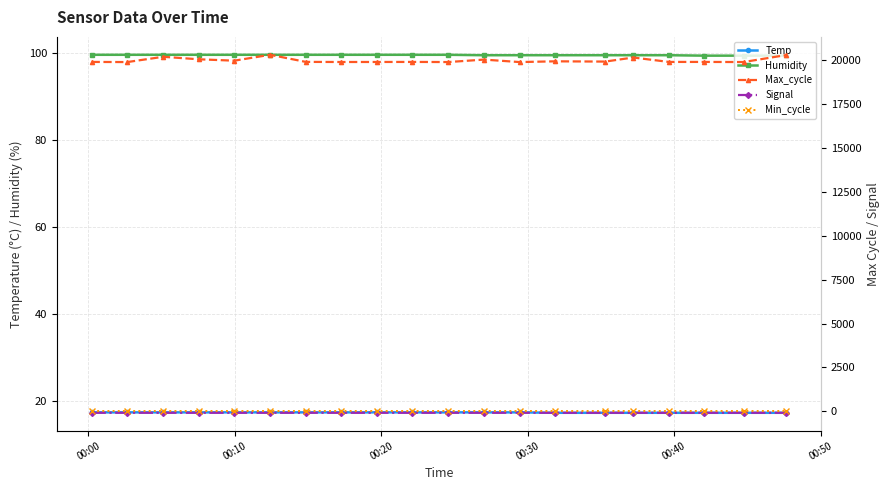

True or false: Temp and Humidity cross at least once.

False